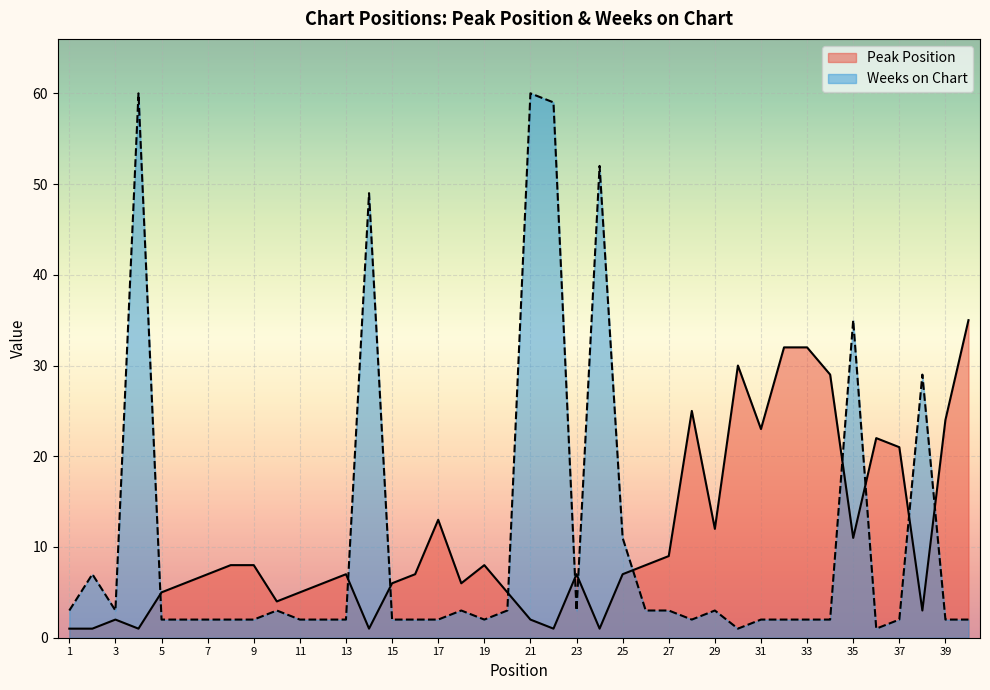

Which label corresponds to the largest value in the chart?

4